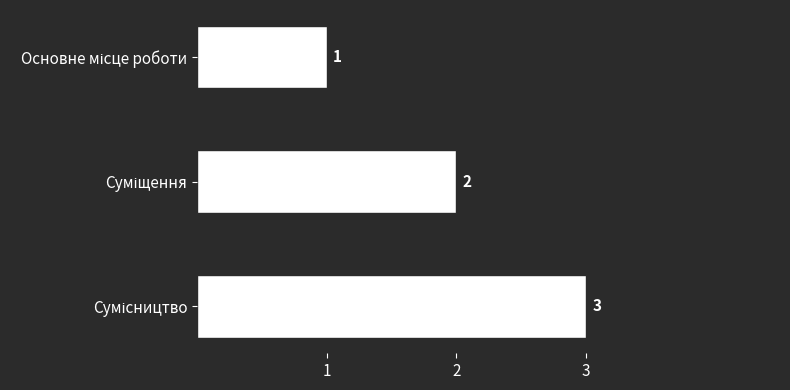

What is the sum of all values?

6